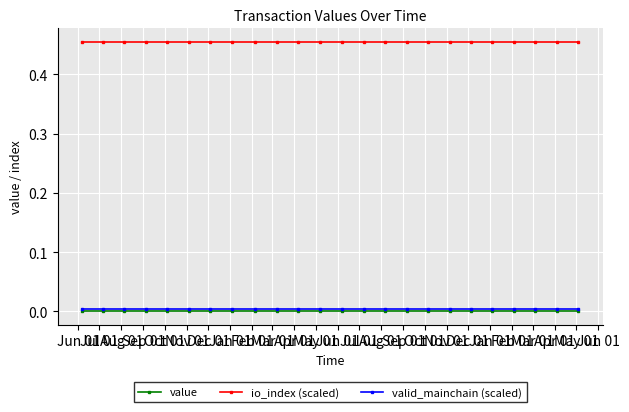

True or false: io_index (scaled) and valid_mainchain (scaled) intersect in this chart.

False